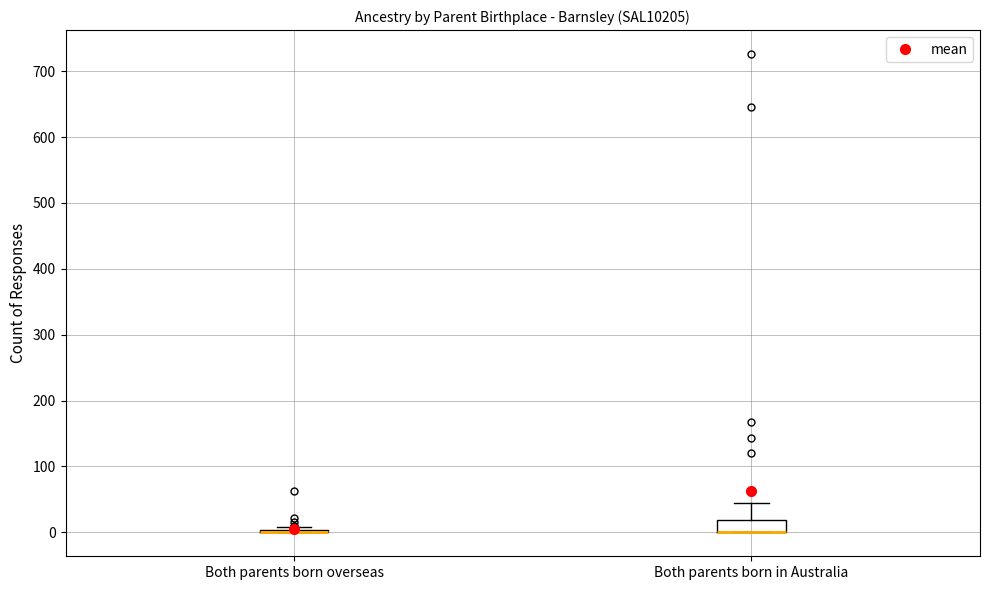

Which box is the tallest, from its lower edge to its upper edge?

Both parents born in Australia